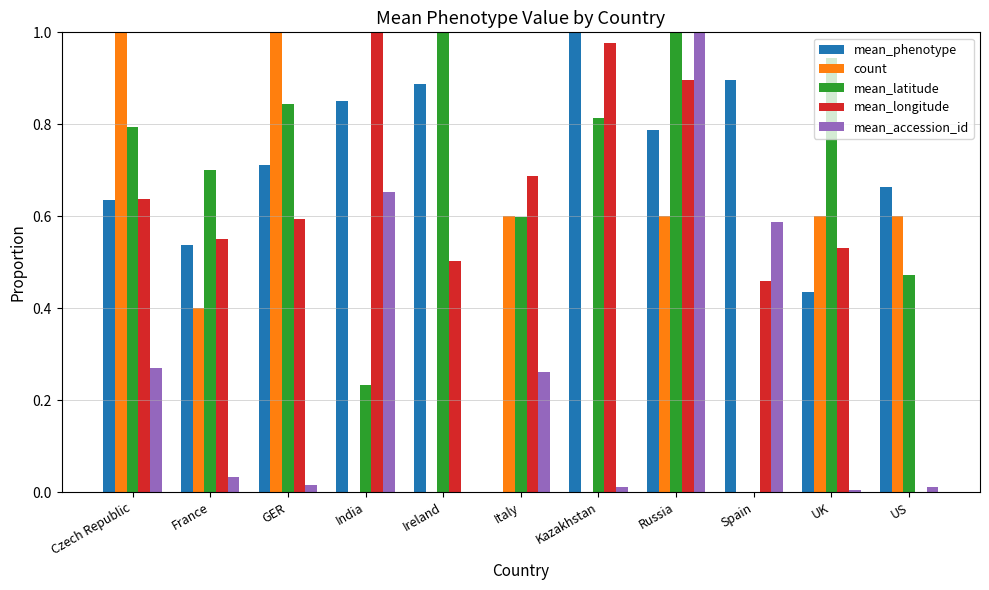

The mean_latitude series shows 0.9 at France. True or false?

False